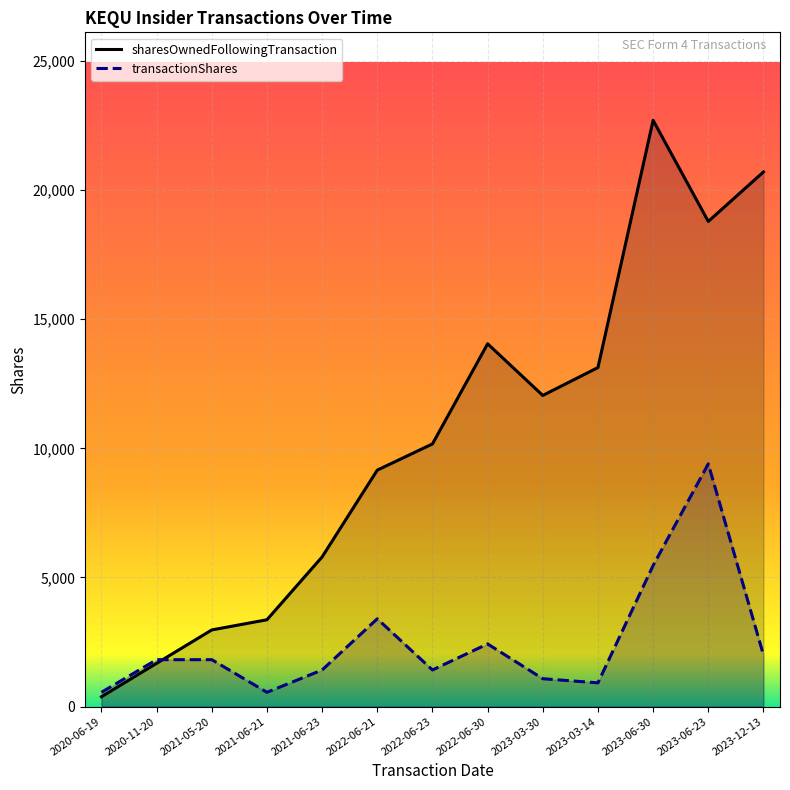

Where is sharesOwnedFollowingTransaction nearest to the value 11541?

2023-03-30